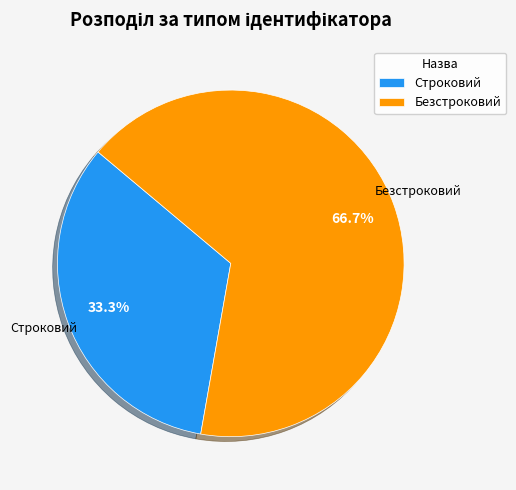

Count the number of slices in the pie.

2